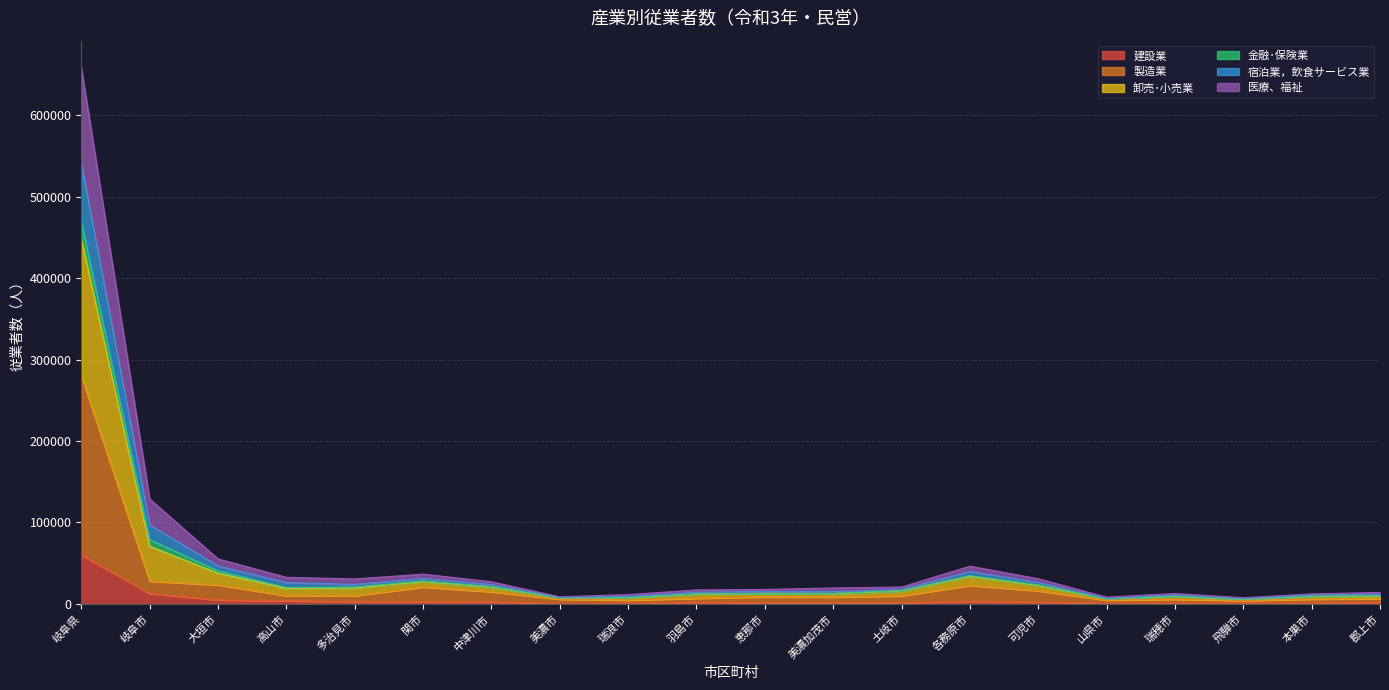

Does the chart display data point markers on the line(s)?

No